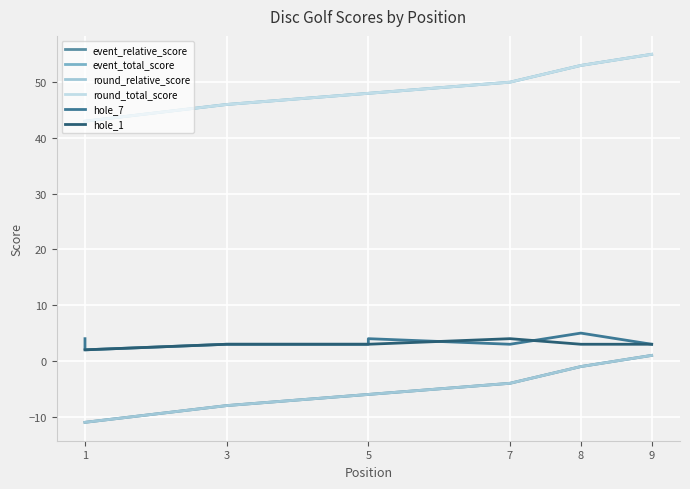

Which series has the largest range (max minus min)?

event_relative_score